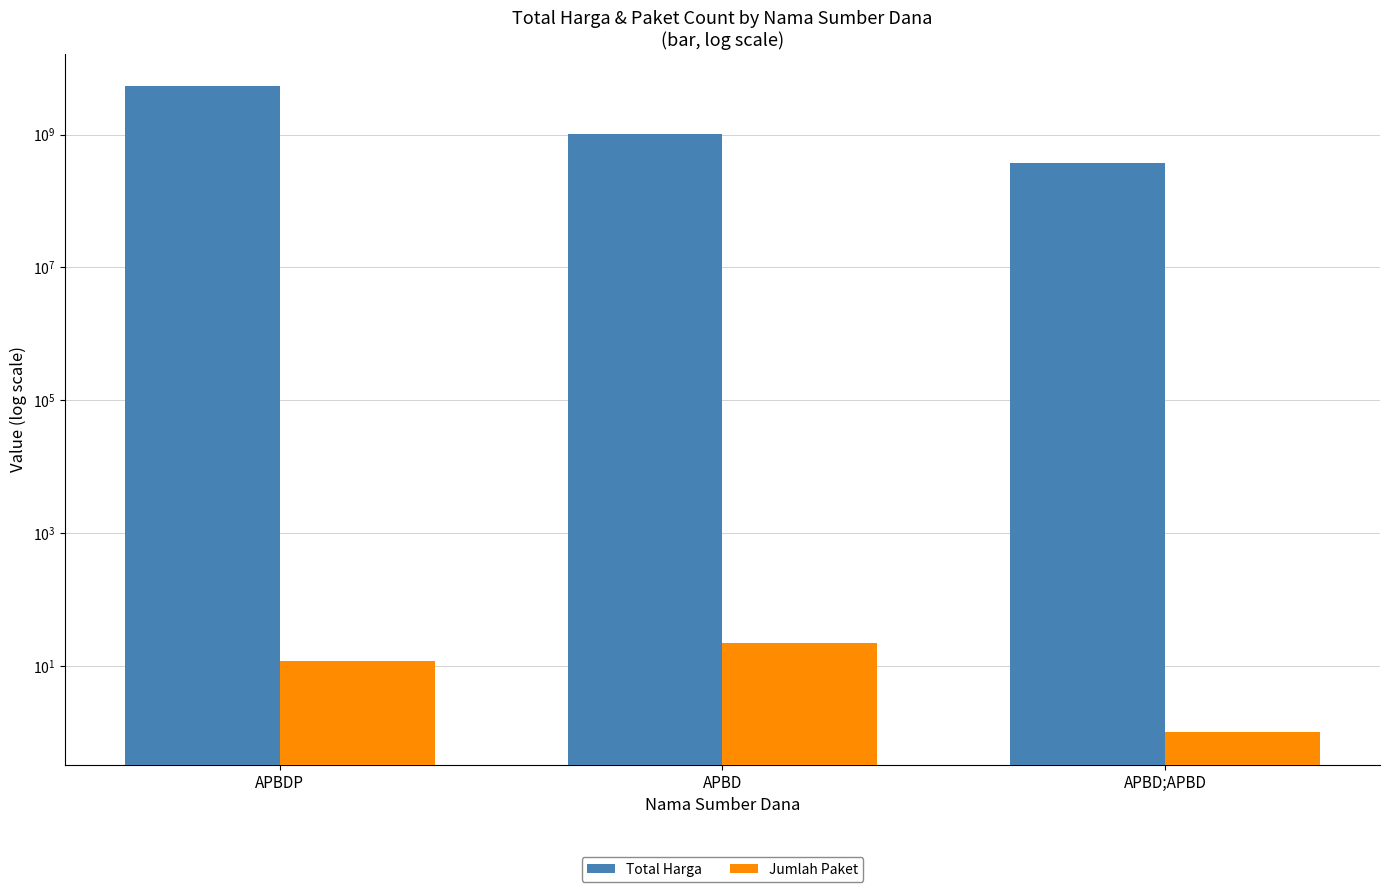

What is the lowest value of the Total Harga series?

373404000